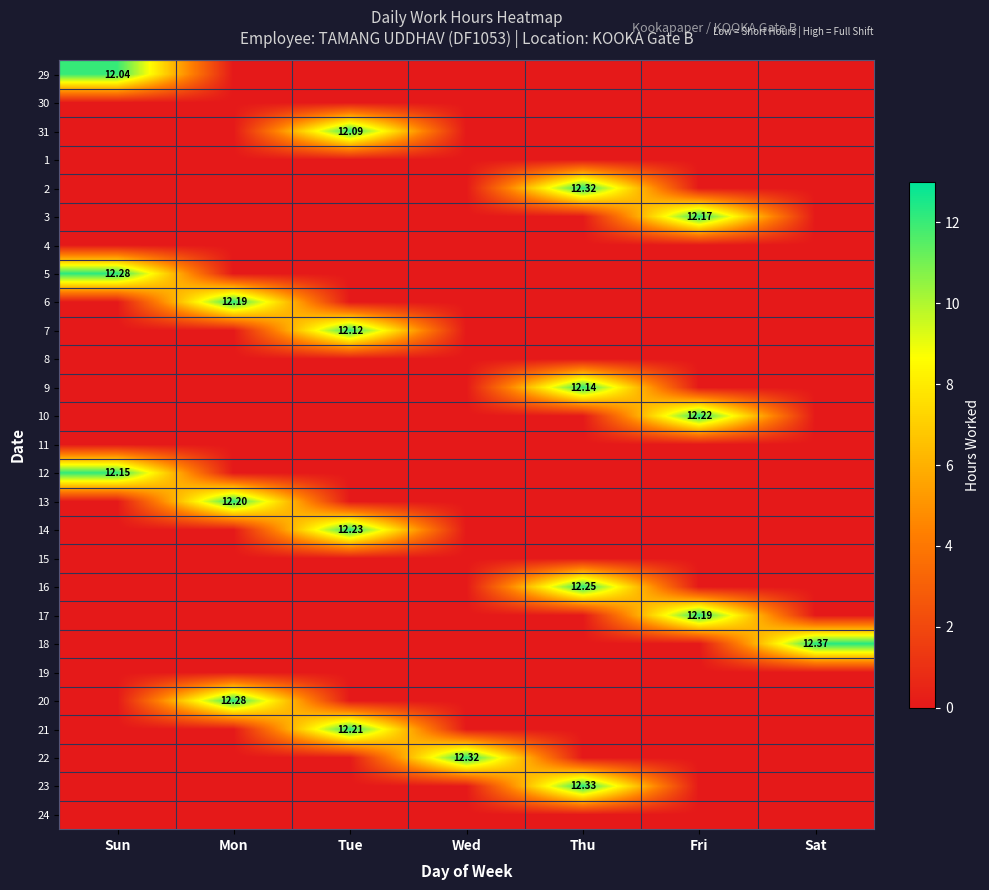

The 13 series shows 0.0 at Sun. True or false?

True